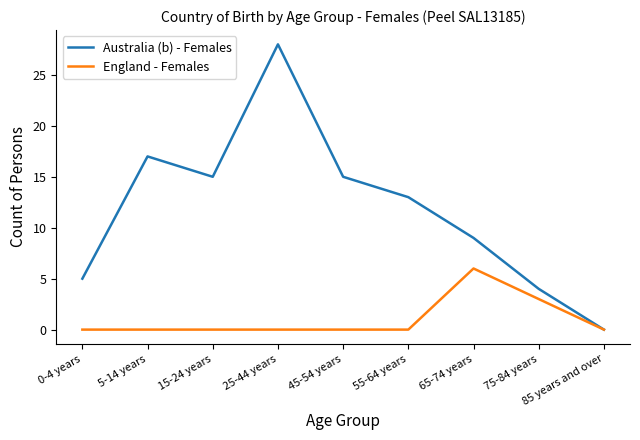

List the series in order of their overall mean, highest first.

Australia (b) - Females, England - Females